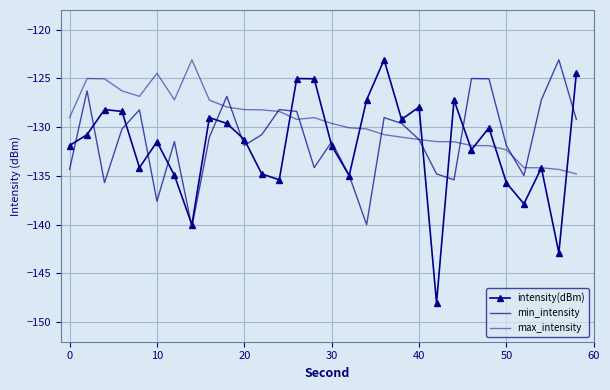

What is the difference between the second highest and minimum values in the intensity(dBm) series?

23.5